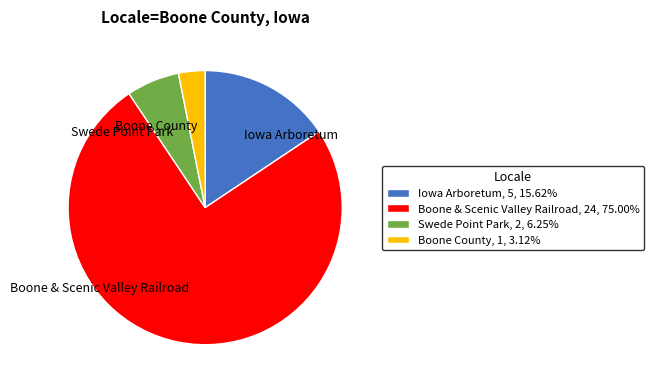

Which has a higher value, Iowa Arboretum or Swede Point Park?

Iowa Arboretum